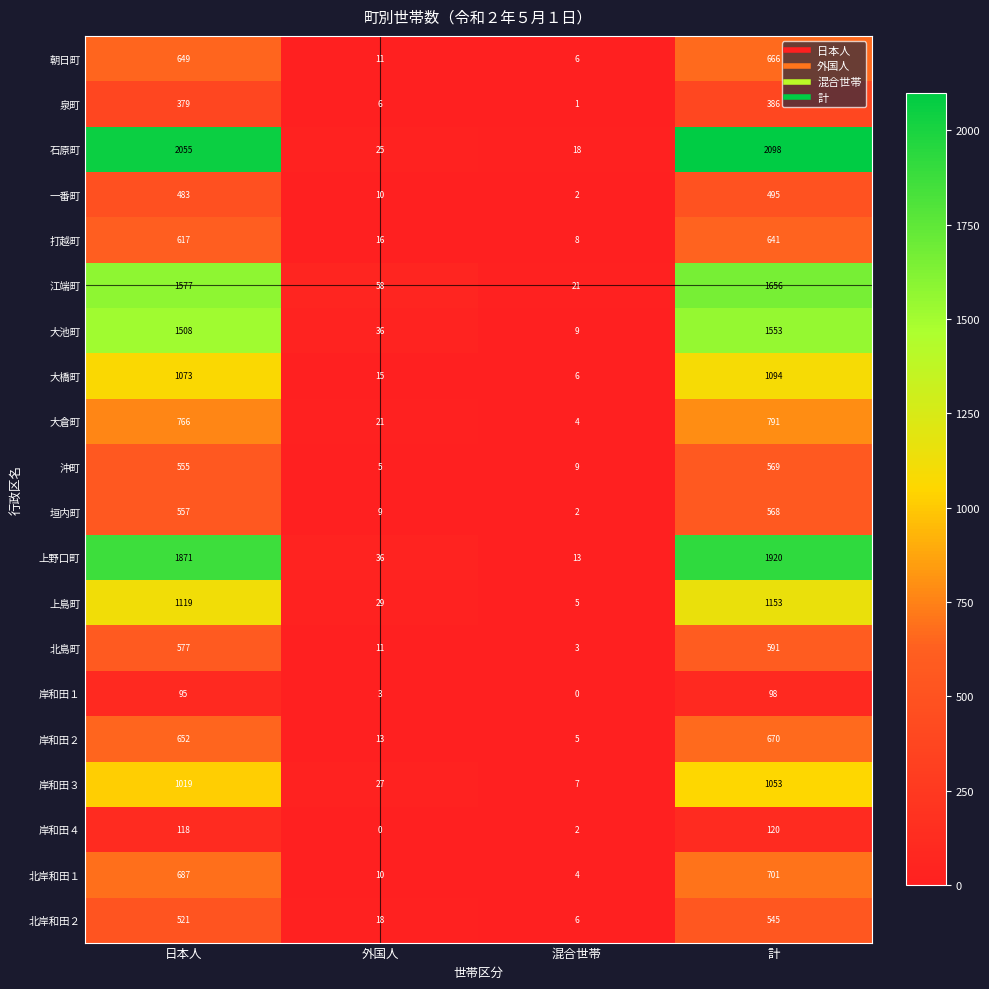

Which series has the widest spread of values?

石原町